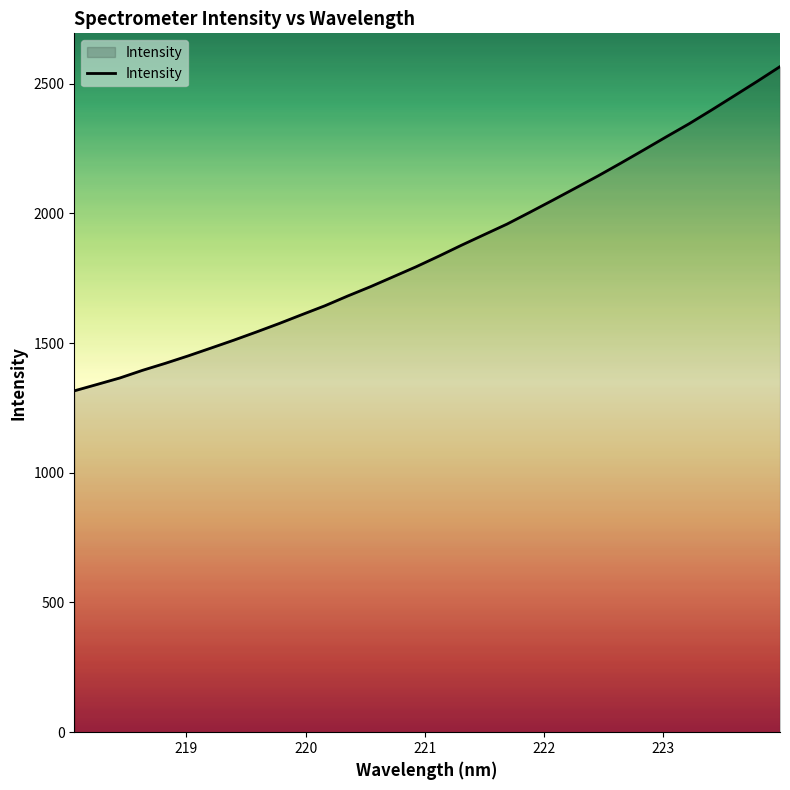

What is the difference between the maximum and minimum values?

1249.7